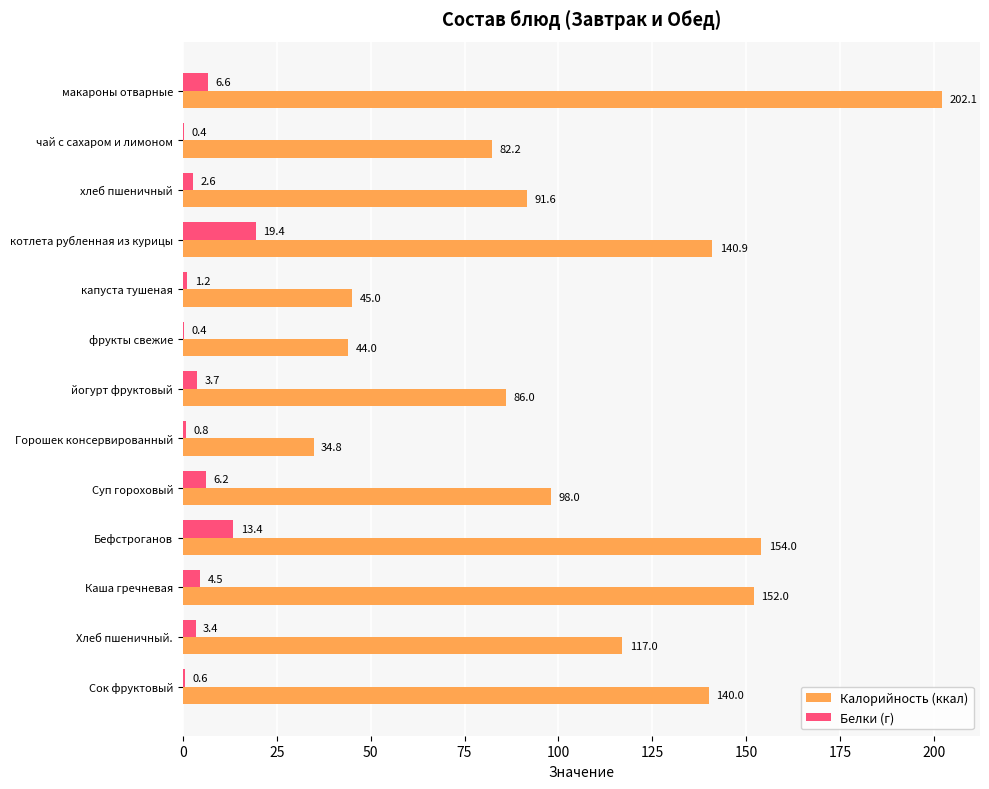

What is the average value of the Белки (г) series?

4.9